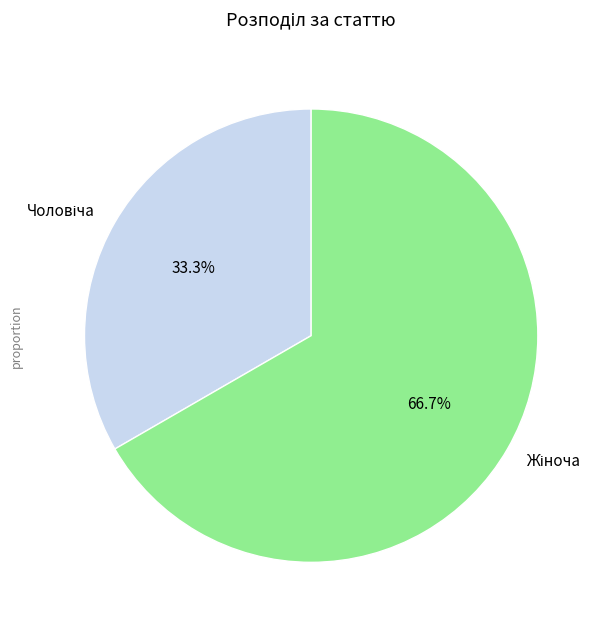

Is there a majority slice in this chart?

Yes